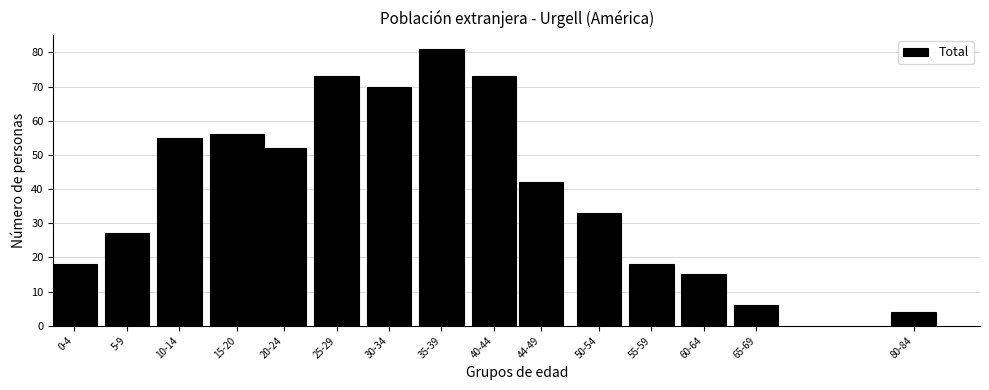

Reading right to left, what are all the values shown in this chart?

80-84=4	65-69=6	60-64=15	55-59=18	50-54=33	44-49=42	40-44=73	35-39=81	30-34=70	25-29=73	20-24=52	15-20=56	10-14=55	5-9=27	0-4=18